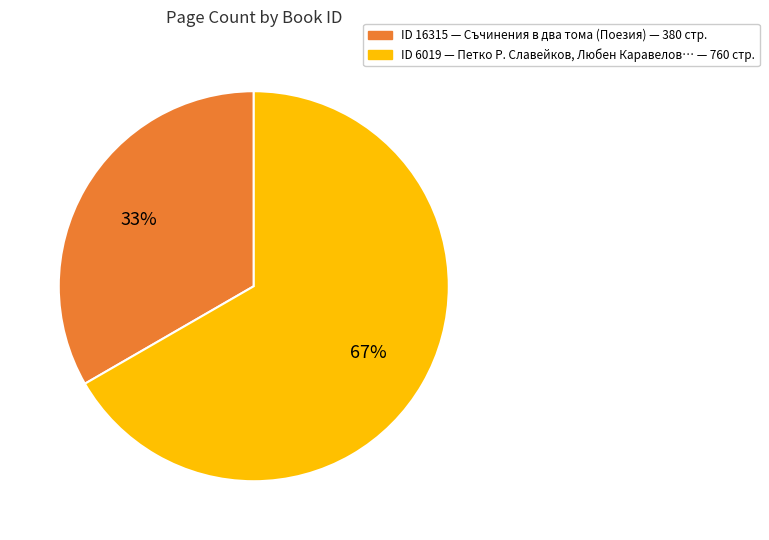

How many slices are in this pie chart?

2